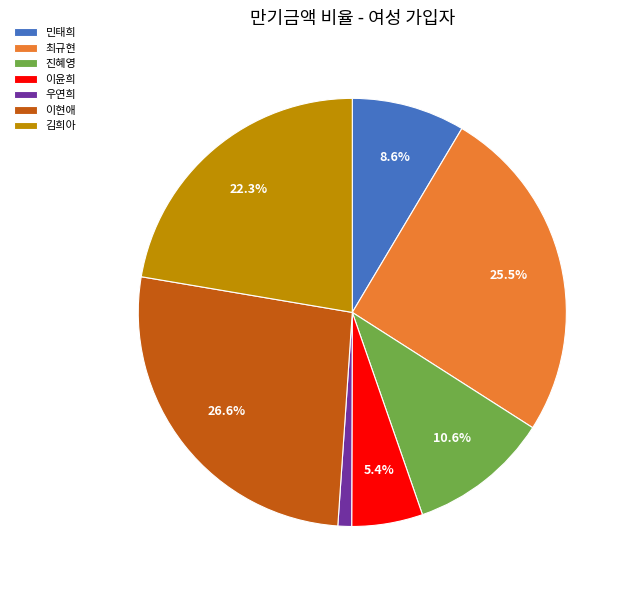

To the nearest percent, what percentage of the pie is 민태희?

9%